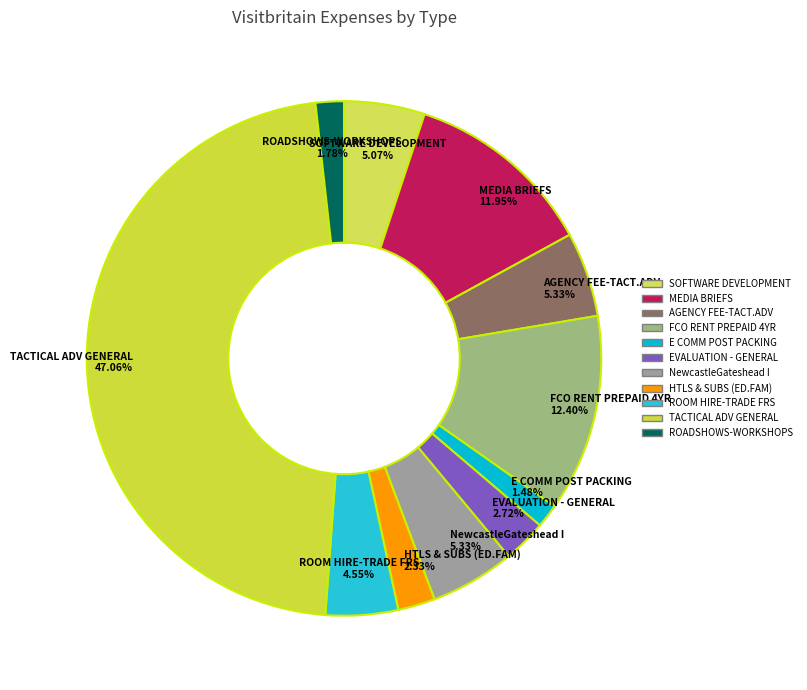

Does SOFTWARE DEVELOPMENT account for over 50% of the chart?

No